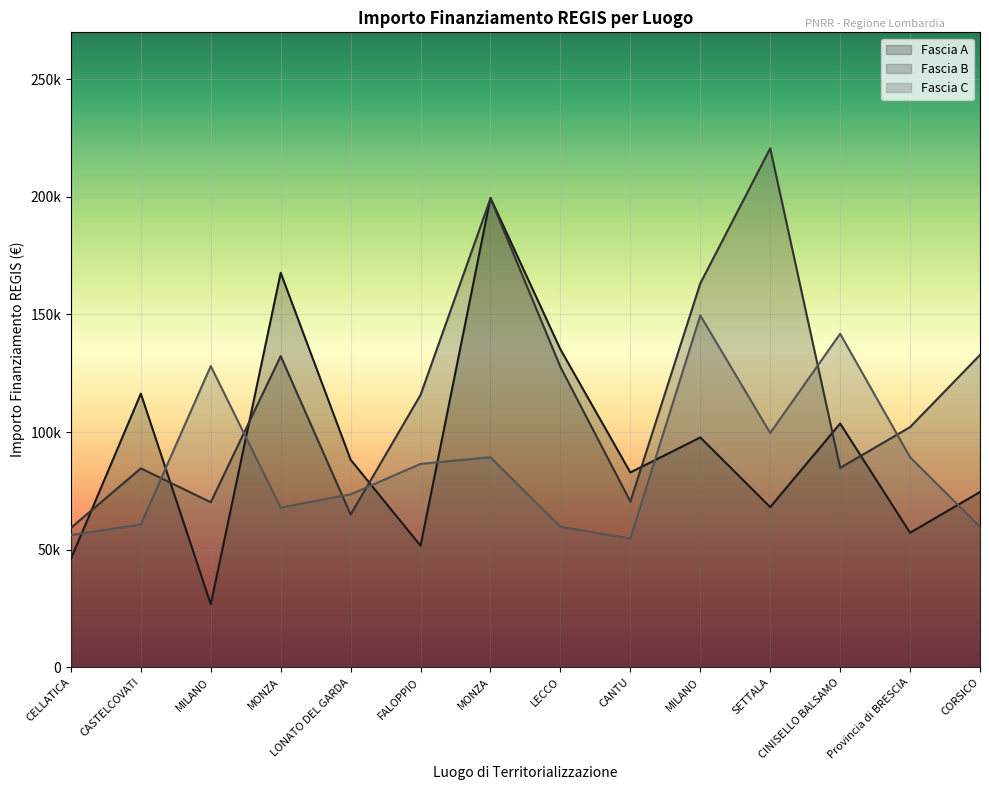

How many data points does each series have?

14